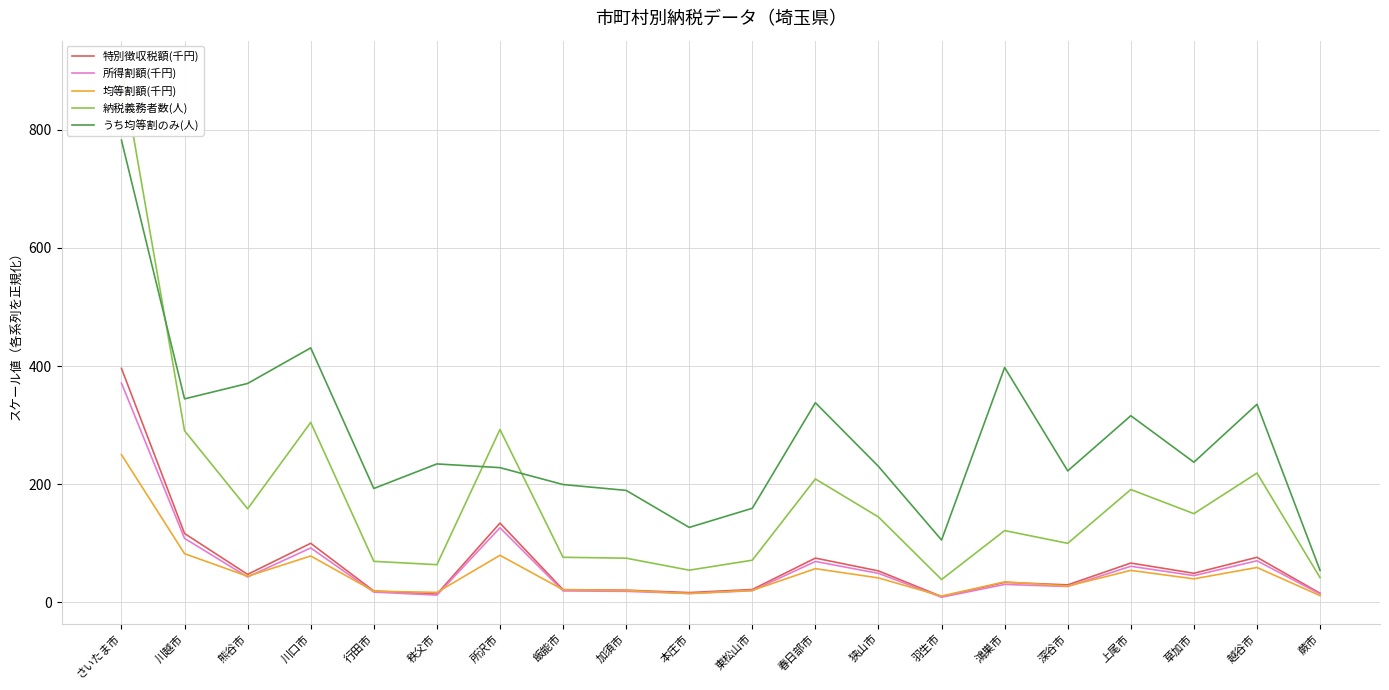

True or false: うち均等割のみ(人) and 納税義務者数(人) intersect in this chart.

True